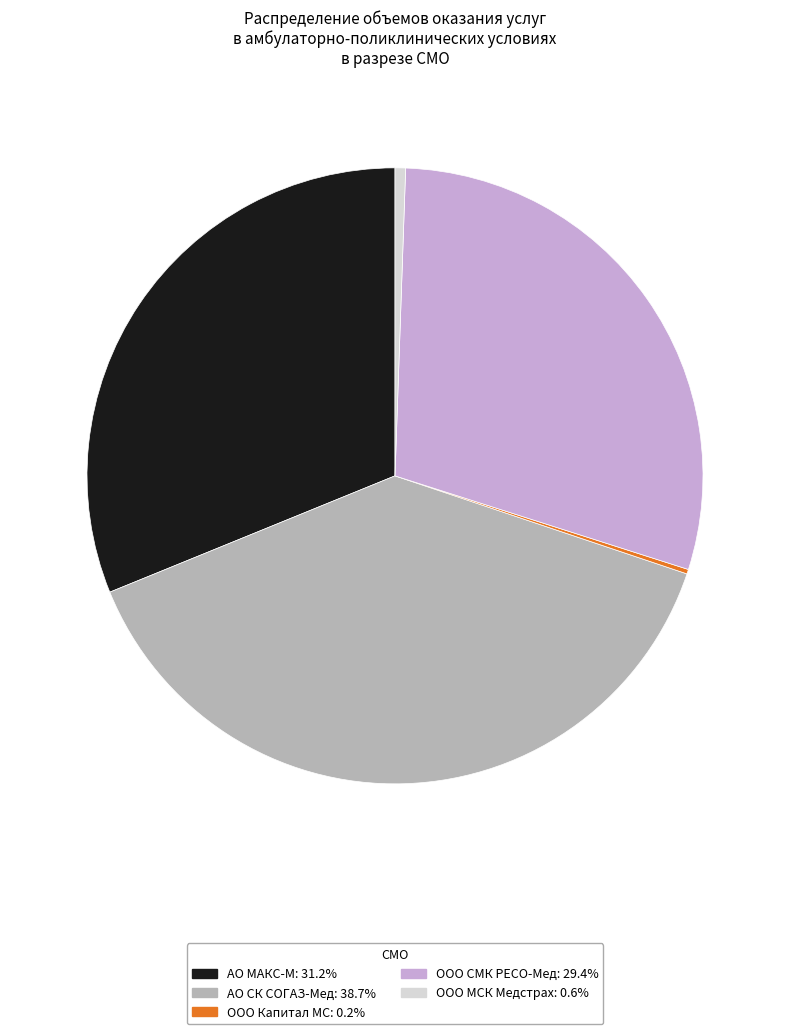

Is АО МАКС-М: 31.2% the majority of the pie?

No